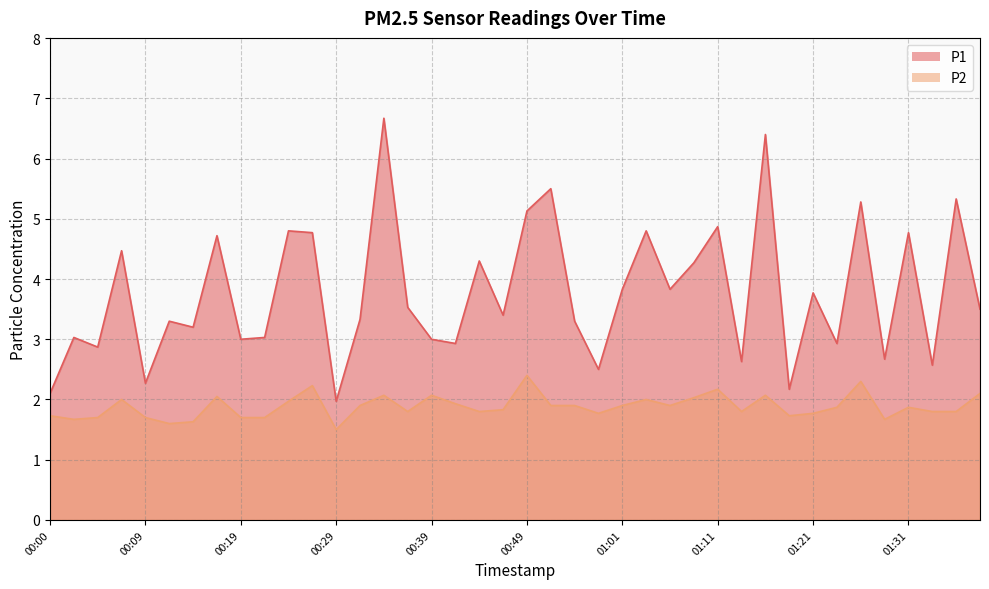

What is the minimum value for P1?

2.0